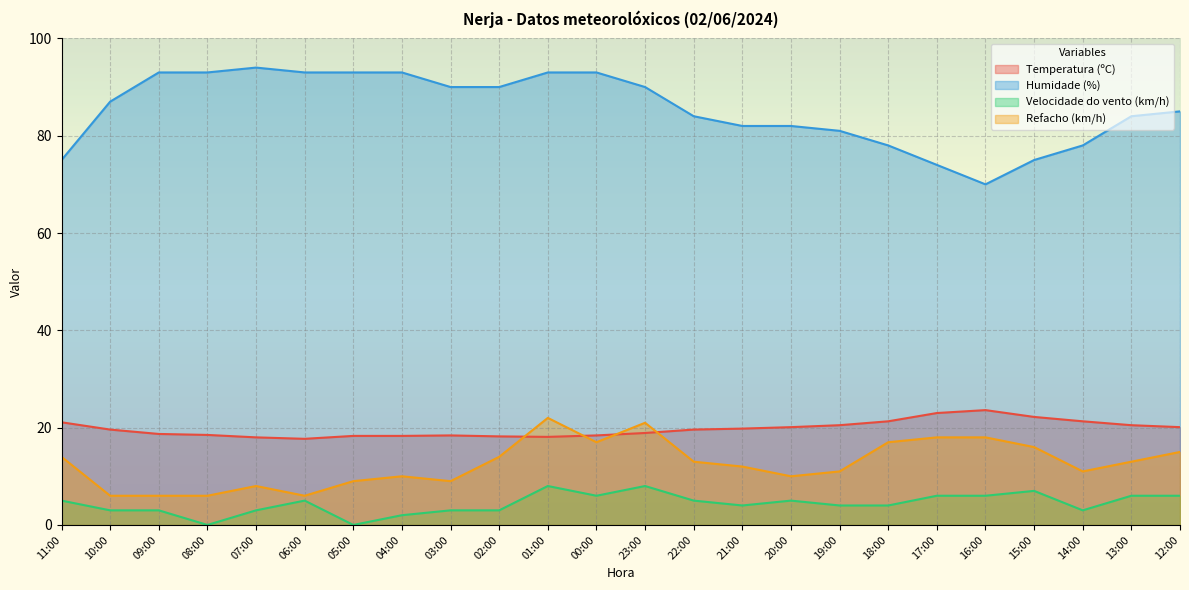

How many lines are shown in the chart?

4